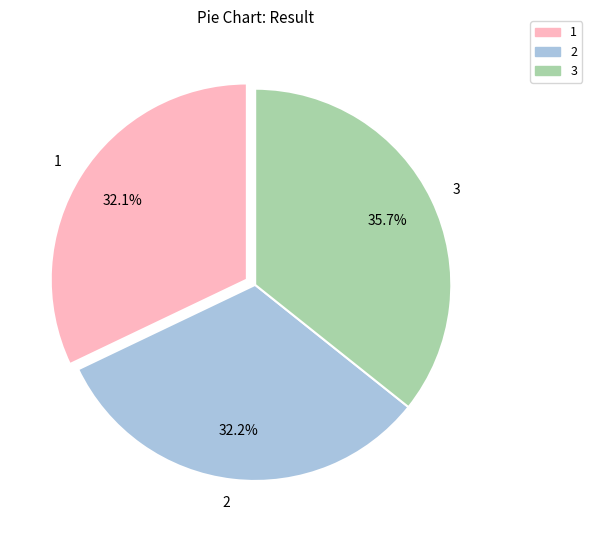

What is the ratio of the value at 3 to the value at 1?

1.1